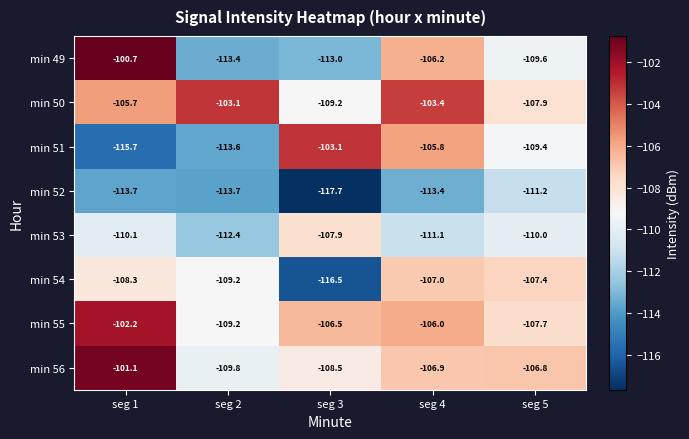

Where is min 55 nearest to the value -105?

seg 4